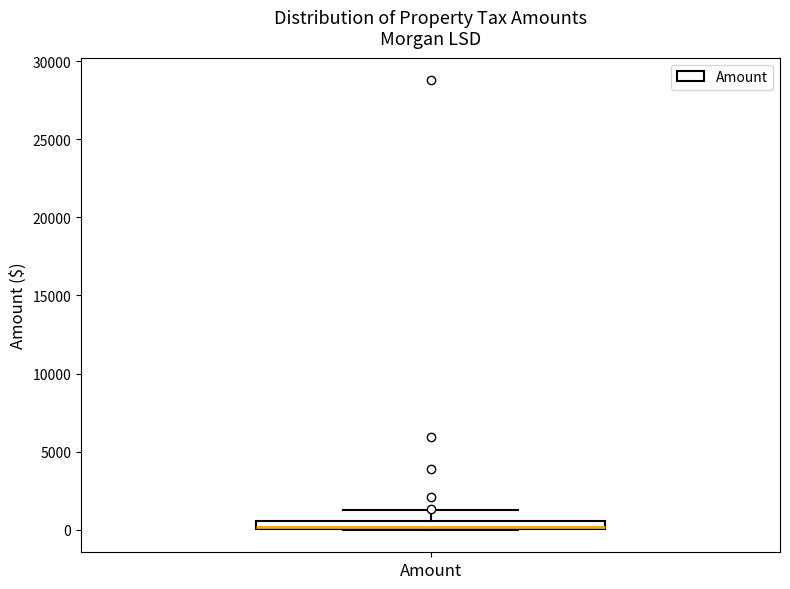

Where is the upper edge of the box for Amount on the y-axis? The values are not printed on the chart, so give them approximately, as read against the axis.

500